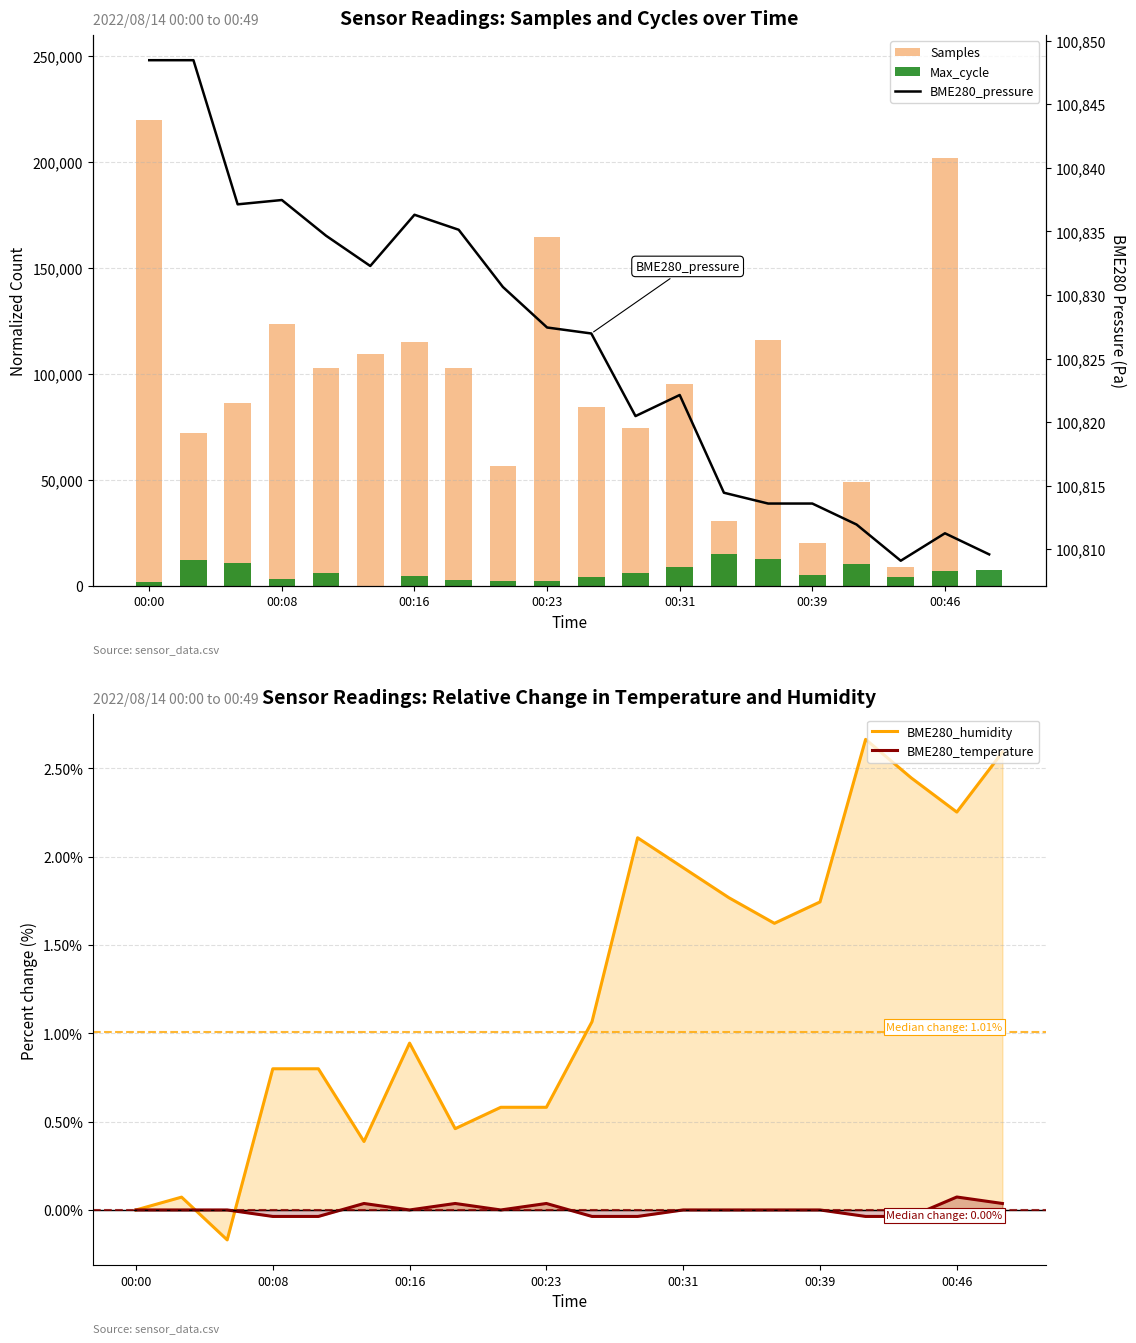

Reading left to right, what are all the values shown in this chart?

Samples: 220000.0	71970.8	86076.8	123670.4	102746.0	109463.9	115193.4	102796.2	56407.2	164799.0	84585.7	74299.4	95424.9	30657.9	115846.8	20287.8	49119.7	8879.1	202191.6	0.0
Max_cycle: 1843.3	12347.1	10582.6	3034.9	5887.1	0.0	4815.9	2503.5	2387.2	2329.1	4164.1	6186.0	8780.8	15000.0	12816.2	4911.4	10499.6	4213.9	7082.8	7477.2
BME280_humidity: 0.0	0.1	-0.2	0.8	0.8	0.4	0.9	0.5	0.6	0.6	1.1	2.1	1.9	1.8	1.6	1.7	2.7	2.4	2.3	2.6
BME280_temperature: 0.0	0.0	0.0	-0.0	-0.0	0.0	0.0	0.0	0.0	0.0	-0.0	-0.0	0.0	0.0	0.0	0.0	-0.0	-0.0	0.1	0.0
BME280_pressure: 100848.5	100848.5	100837.1	100837.5	100834.7	100832.3	100836.3	100835.1	100830.6	100827.4	100827.0	100820.5	100822.1	100814.4	100813.6	100813.6	100811.9	100809.1	100811.2	100809.6